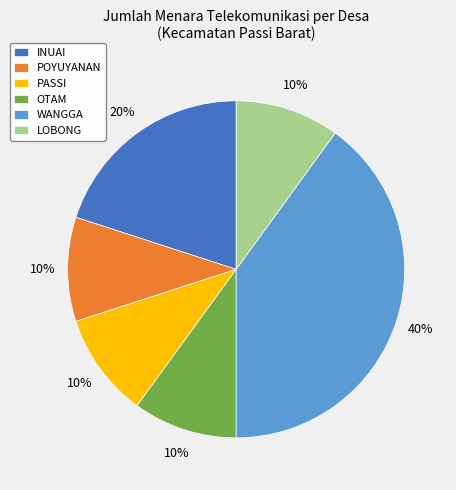

The PASSI slice represents 22% of the pie. True or false?

False